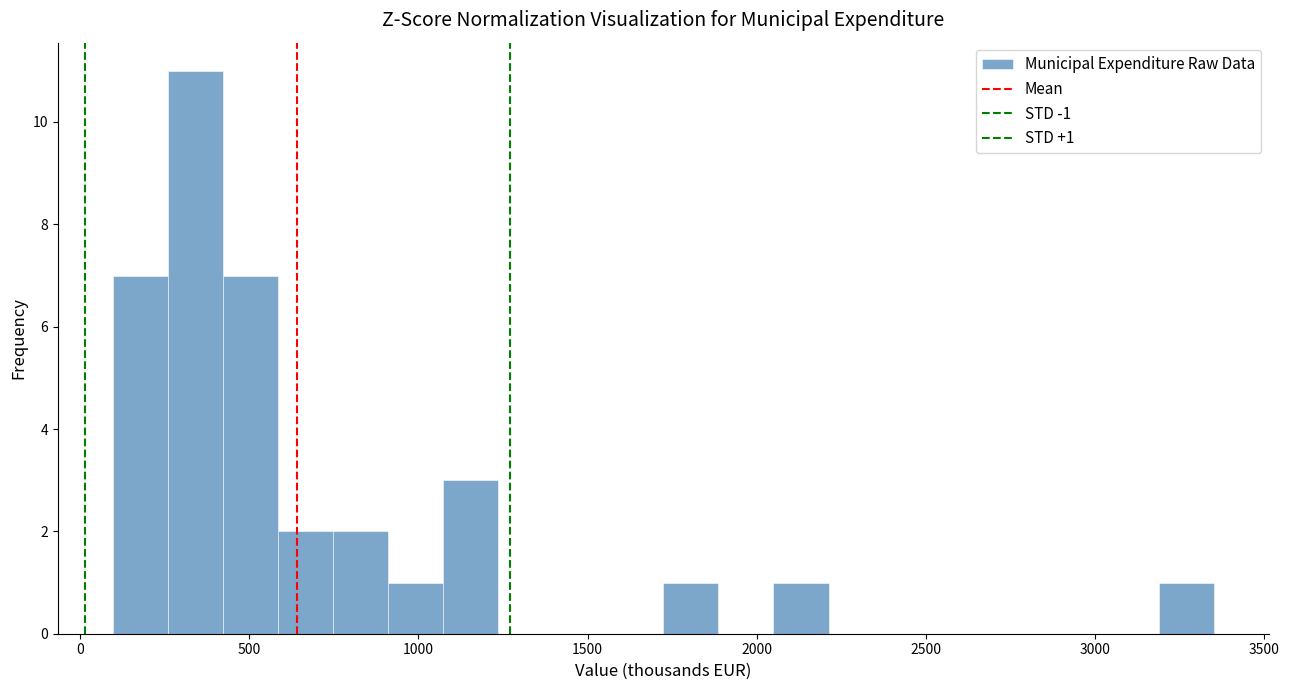

Around what value on the x-axis is the tallest bar? Give the approximate position of its centre, as read against the axis.

350